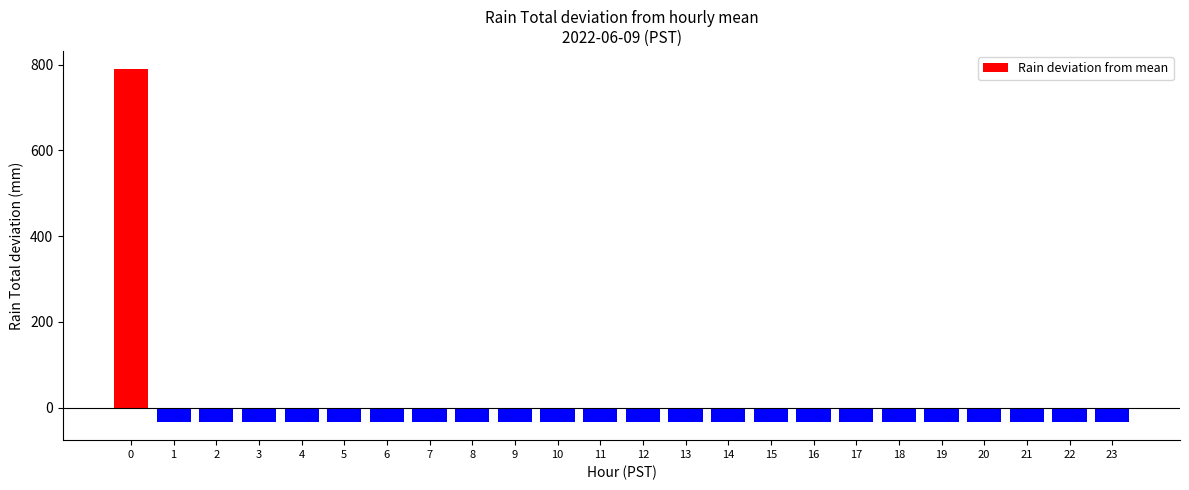

What is the value of the 13th bar from the left?

-34.4